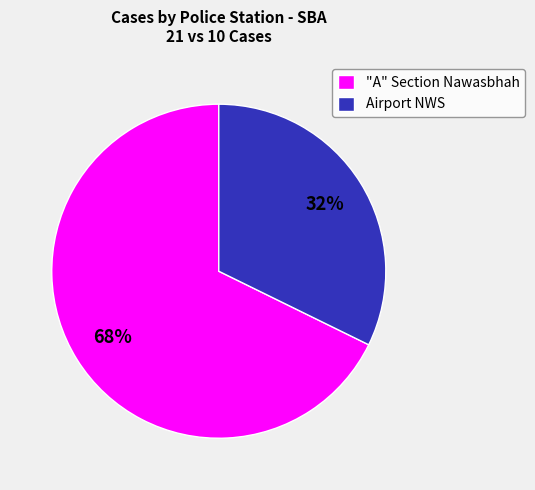

The "A" Section Nawasbhah slice represents 53% of the pie. True or false?

False